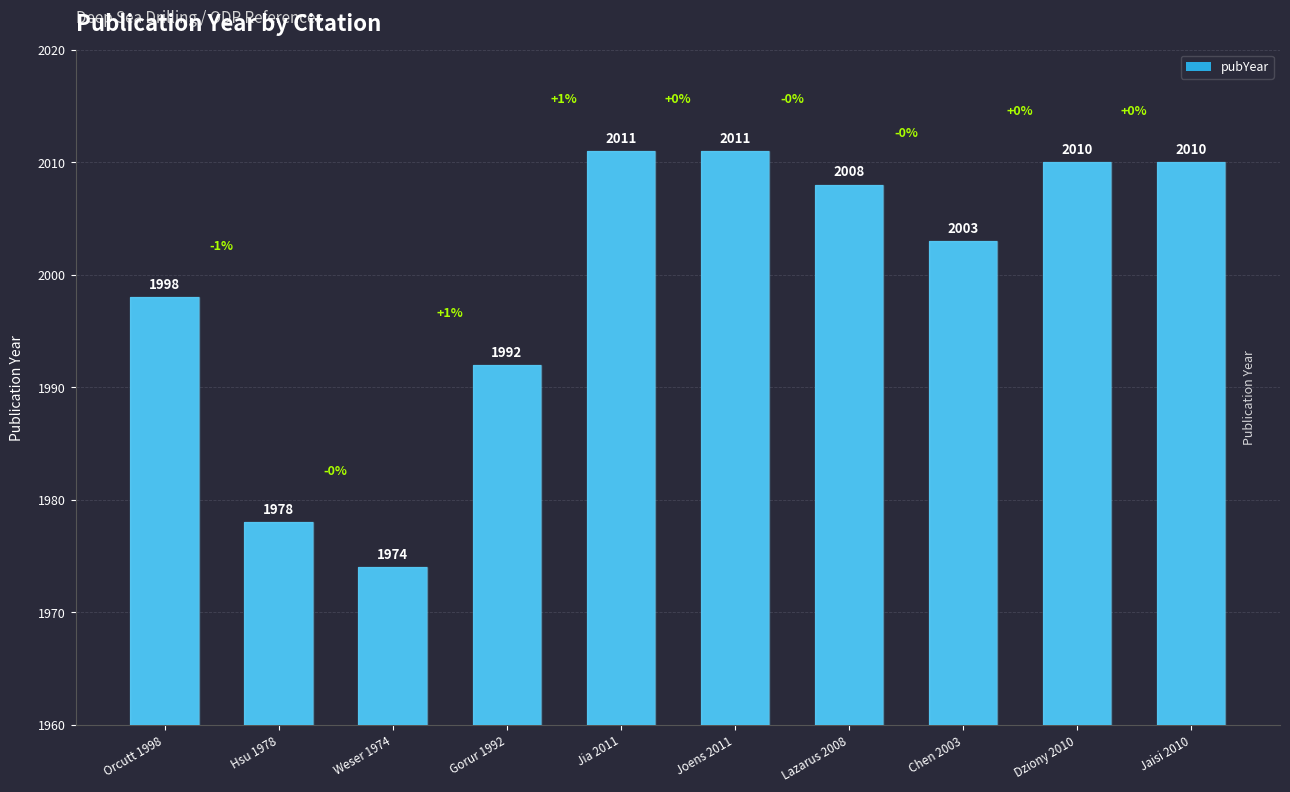

The value at Weser 1974 is 1974. True or false?

True